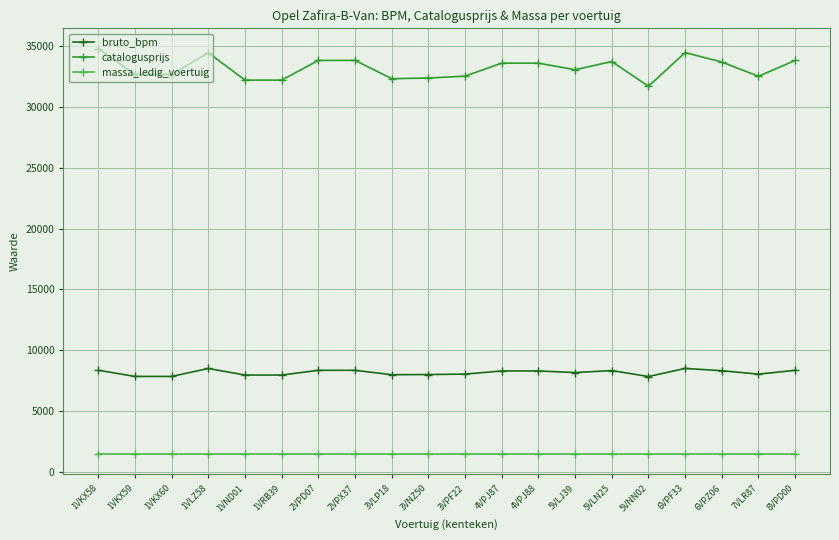

At how many categories does at least one series exceed 18852?

20